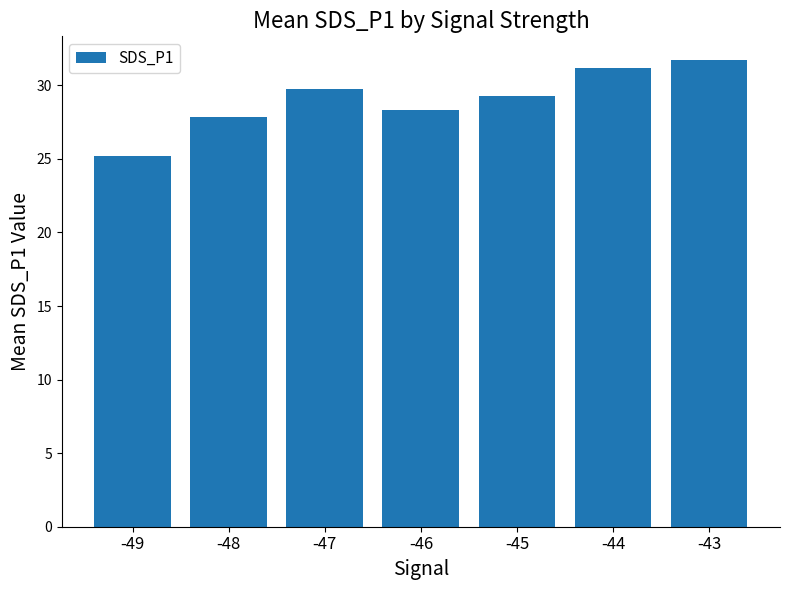

Which category has the highest value across all series?

-43